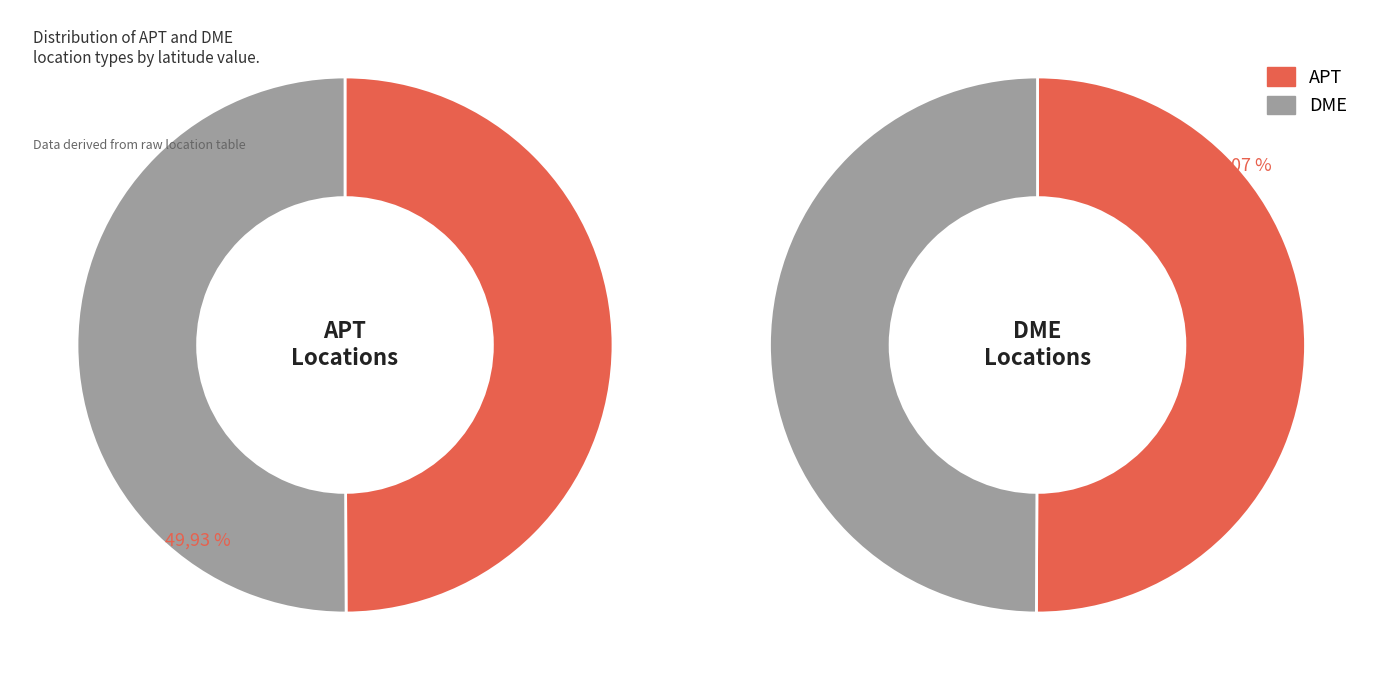

True or false: APT accounts for 60% of the total.

False